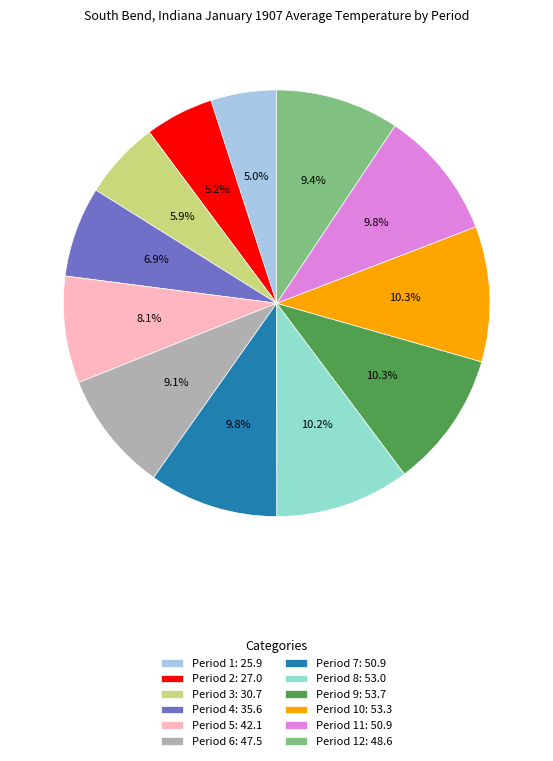

Approximately how many times larger is the value at Period 2: 27.0 compared to Period 5: 42.1?

0.6